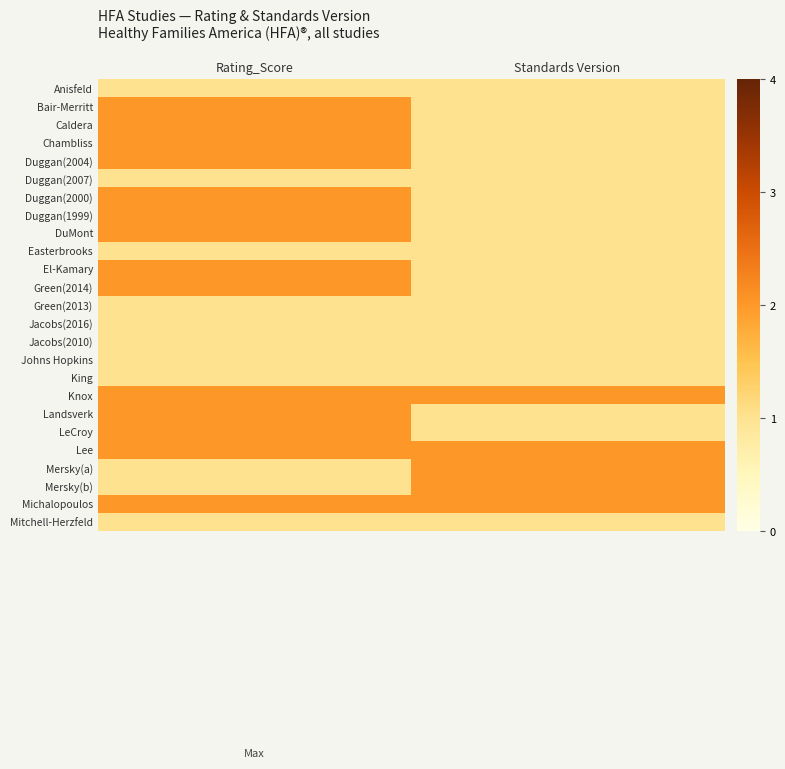

What is the maximum value shown in the chart?

2